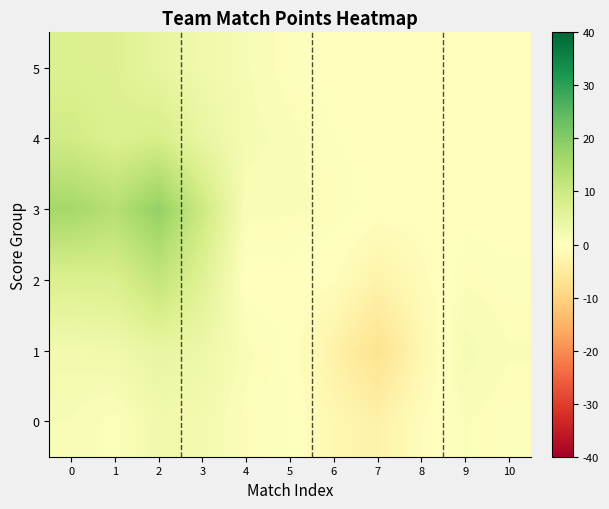

Reading left to right, list all the values displayed in this chart.

0: 0=1.5	1=0.6	2=2.6	3=2.4	4=0.7	5=0.4	6=-2.0	7=-3.3	8=-0.7	9=1.0	10=0.5
1: 0=2.5	1=2.8	2=4.6	3=3.5	4=1.1	5=0.2	6=-3.2	7=-7.2	8=-2.1	9=1.9	10=1.0
2: 0=7.2	1=7.7	2=11.4	3=6.5	4=-0.0	5=0.1	6=-0.5	7=-3.0	8=-1.0	9=0.9	10=0.5
3: 0=16.0	1=13.5	2=18.3	3=10.0	4=1.1	5=1.0	6=0.9	7=-0.1	8=-0.1	9=0.1	10=0.0
4: 0=9.2	1=7.2	2=8.3	3=4.4	4=1.9	5=1.2	6=0.4	7=0.0	8=0.0	9=0.0	10=0.0
5: 0=7.2	1=7.0	2=4.8	3=2.8	4=1.6	5=0.5	6=0.1	7=0.0	8=0.0	9=0.0	10=0.0